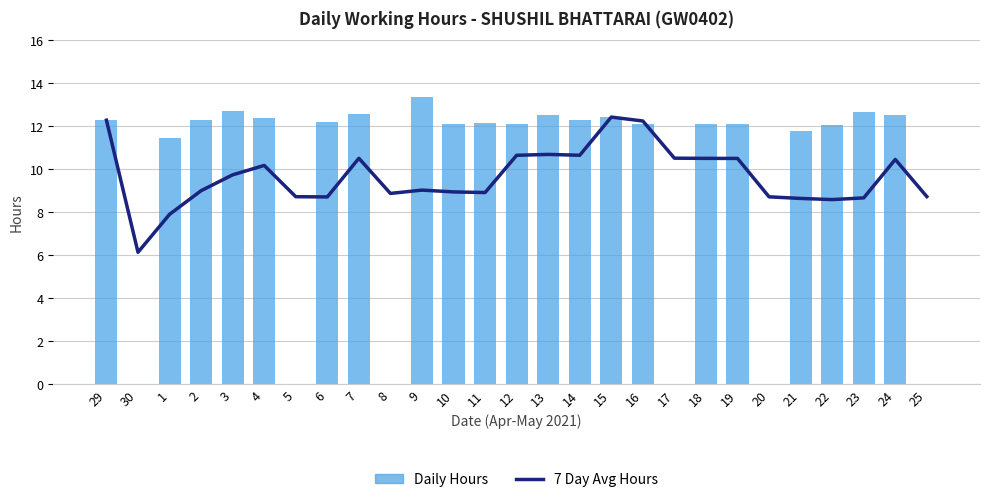

Is the value of Daily Hours at 17 greater than the value of 7 Day Avg Hours at 14?

No